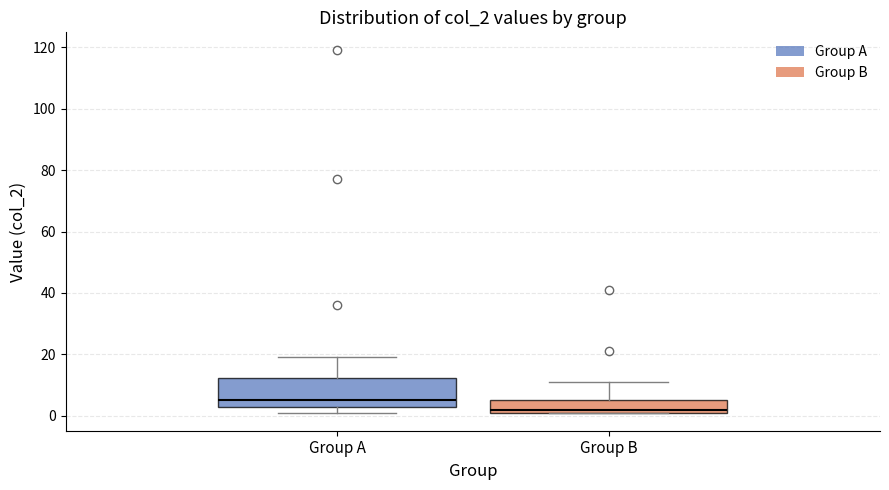

Where is the lower edge of the box for Group B on the y-axis? The values are not printed on the chart, so give them approximately, as read against the axis.

2